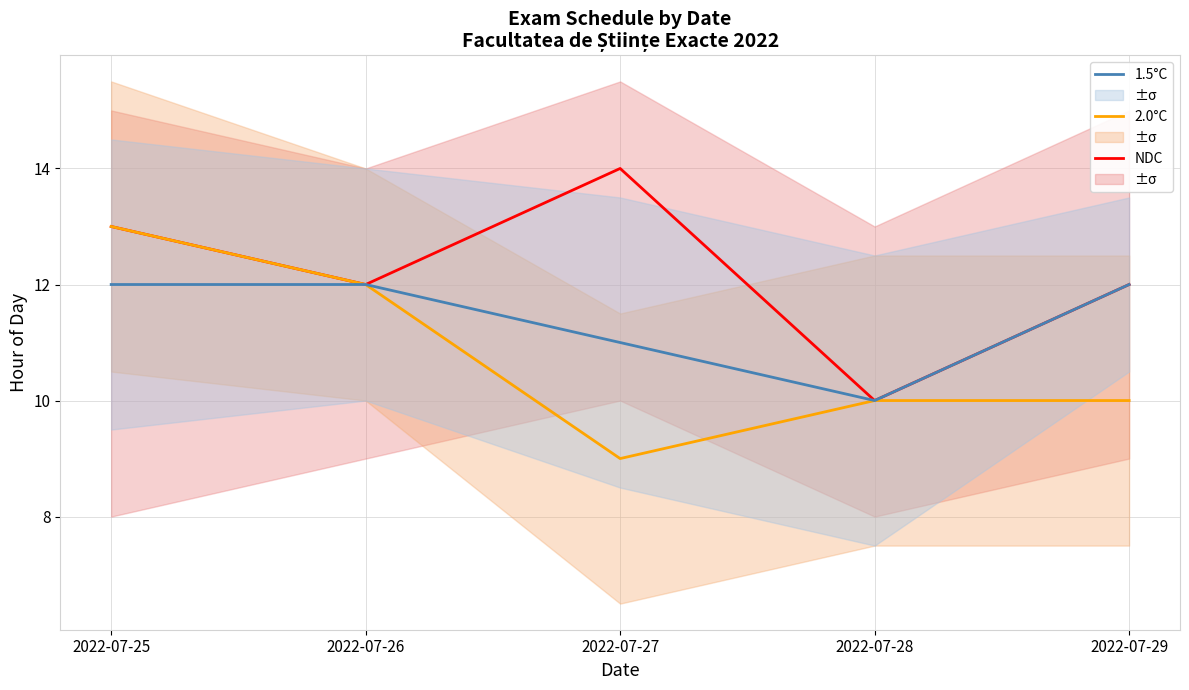

What is the sum of all NDC values?

61